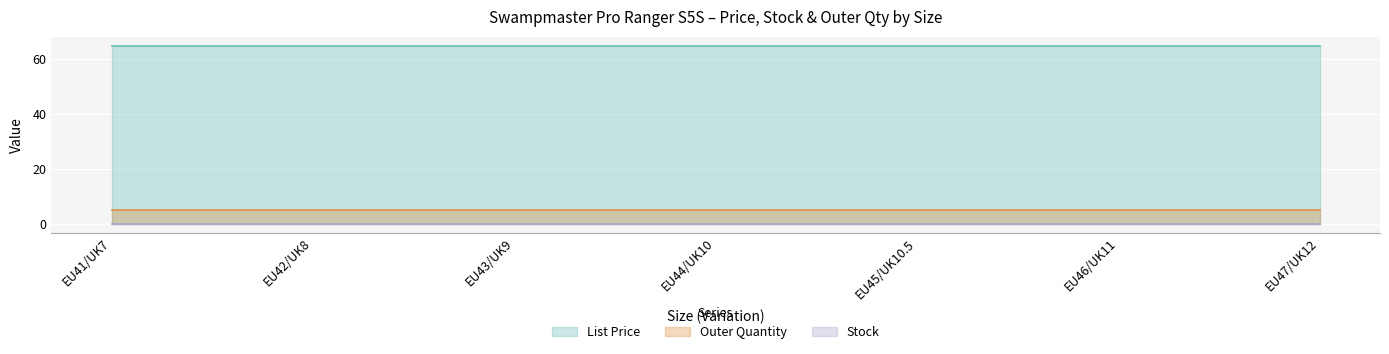

Which series changed the most between EU44/UK10 and EU47/UK12?

List Price